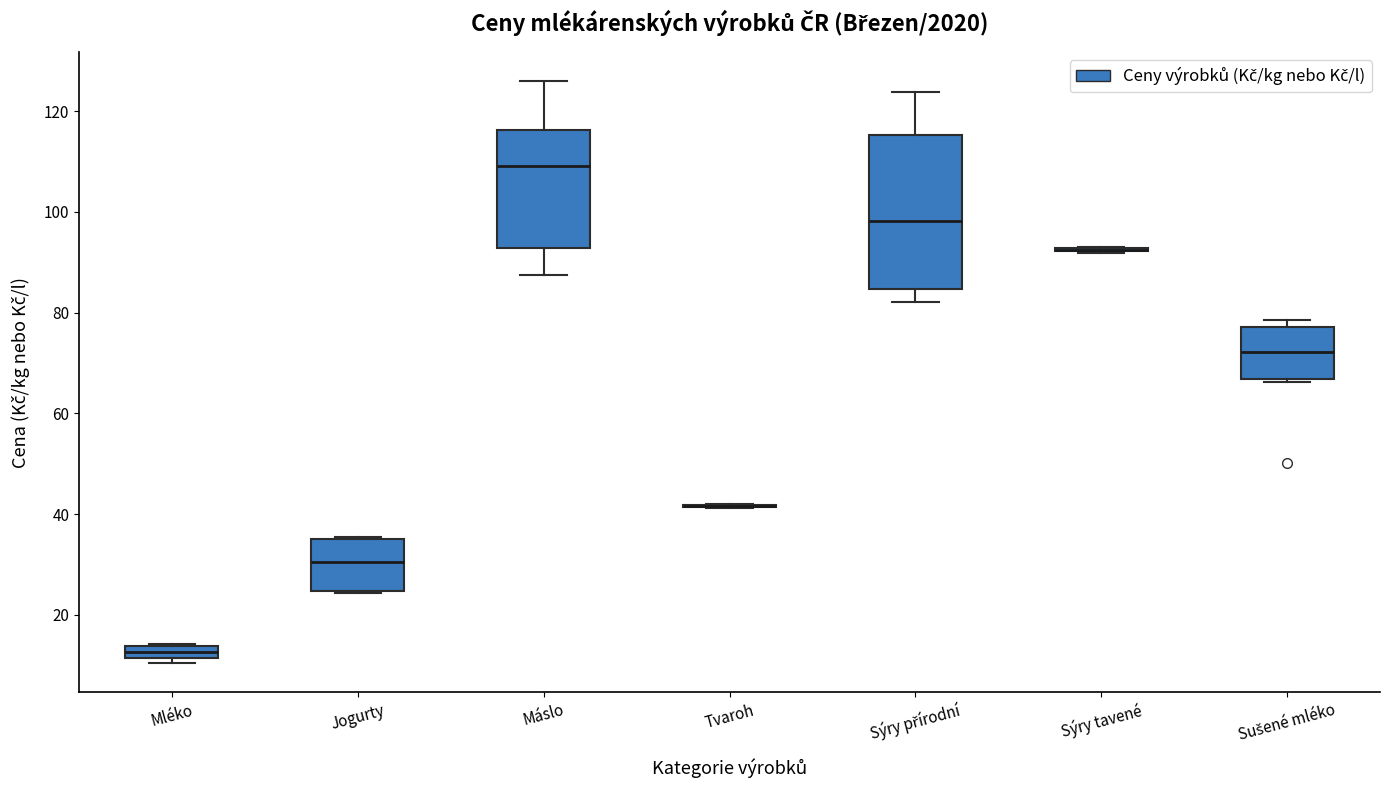

Comparing the boxes themselves (not the whiskers), which one is the tallest?

Sýry přírodní